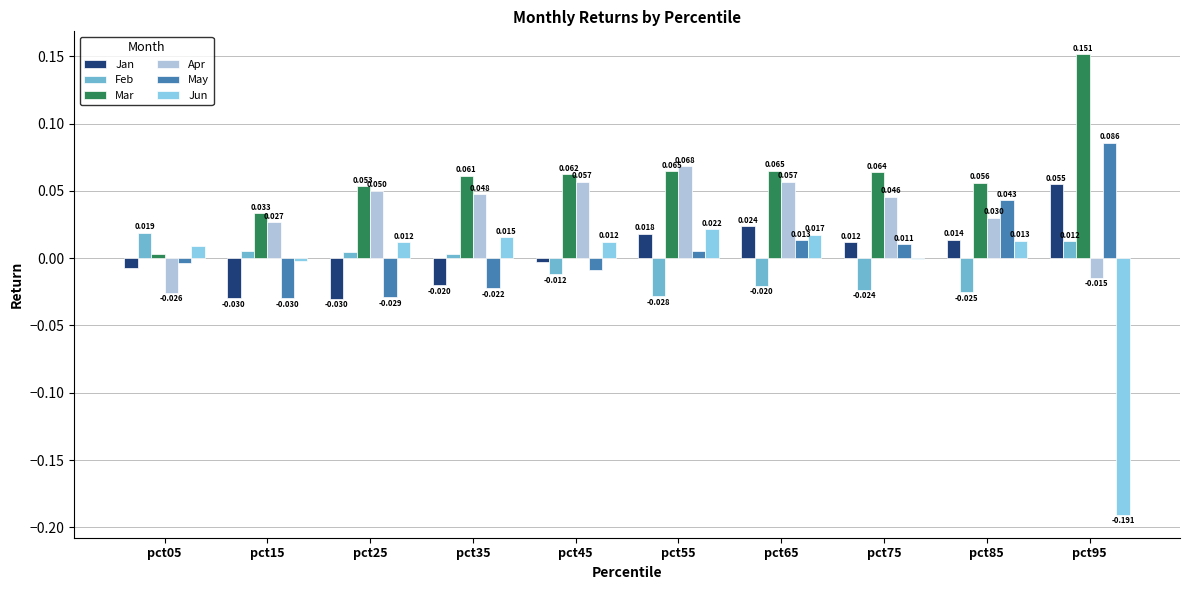

Which series has the largest total across all categories?

Mar